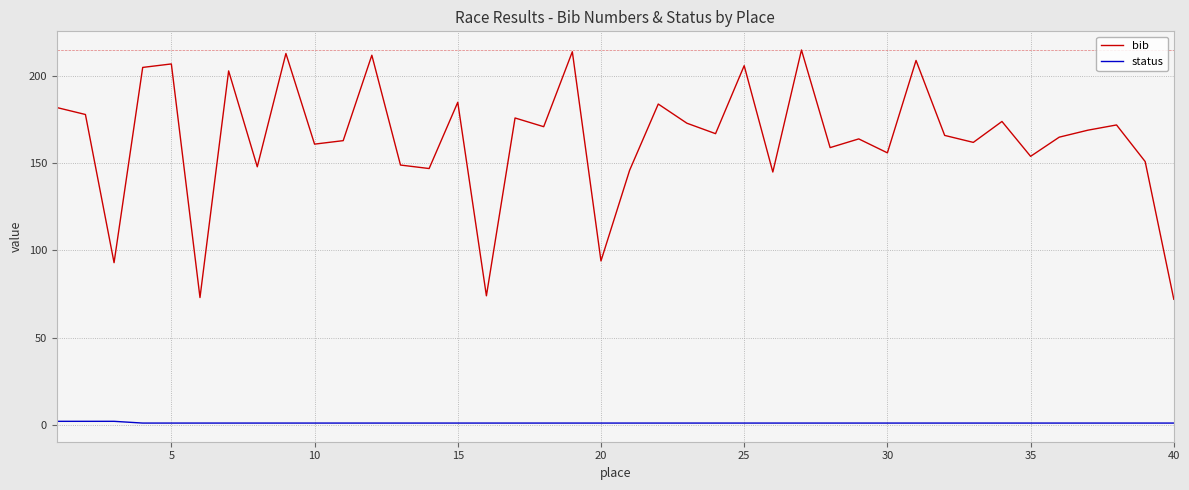

True or false: bib and status cross at least once.

False